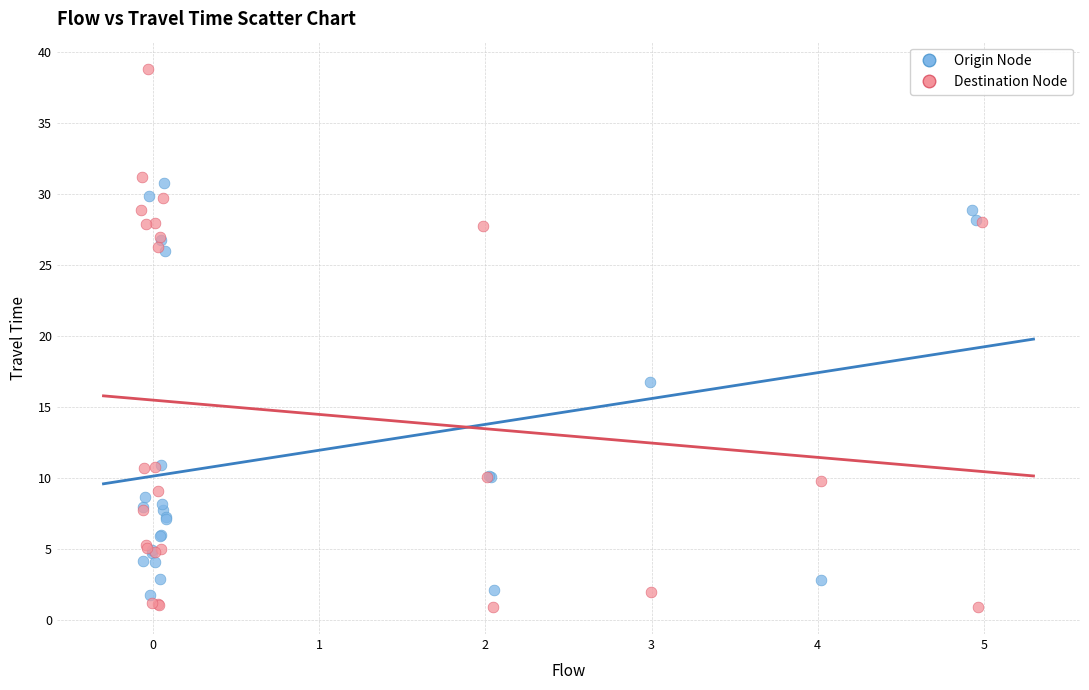

Which series has the widest spread of Y values?

Destination Node